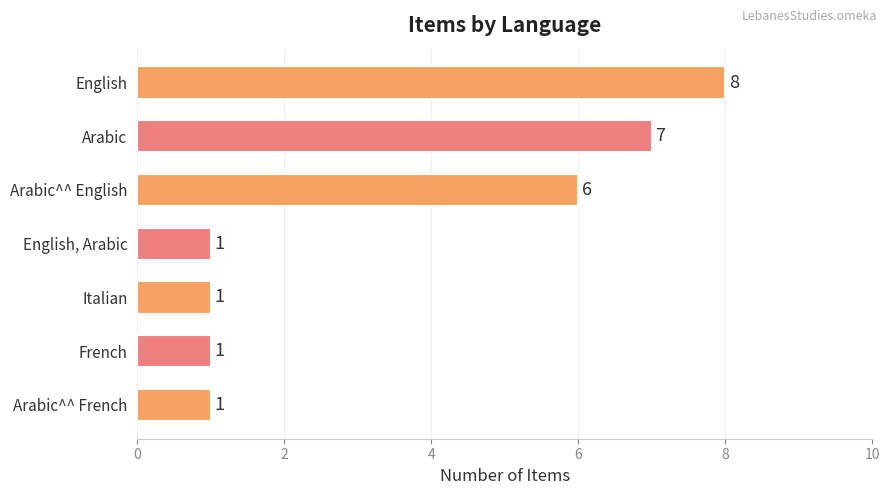

Reading top to bottom, transcribe all the data shown in this chart.

8	7	6	1	1	1	1